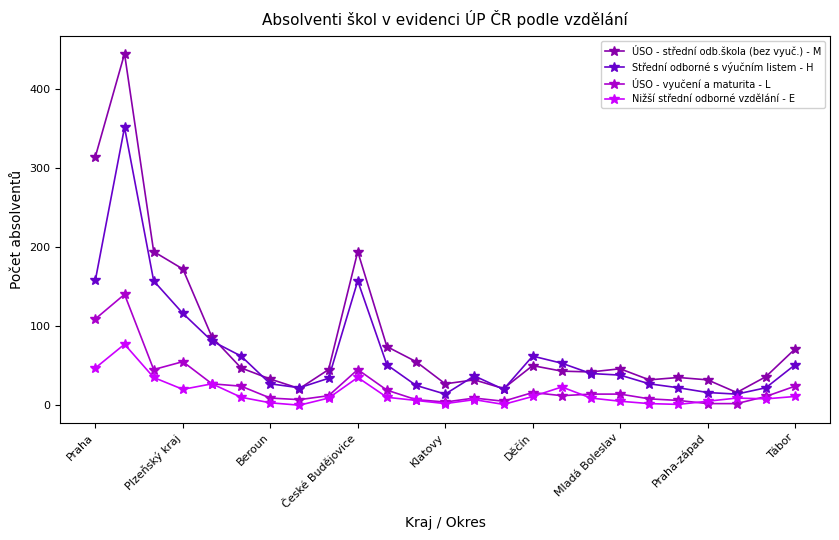

Which series has the largest total across all categories?

ÚSO - střední odb.škola (bez vyuč.) - M